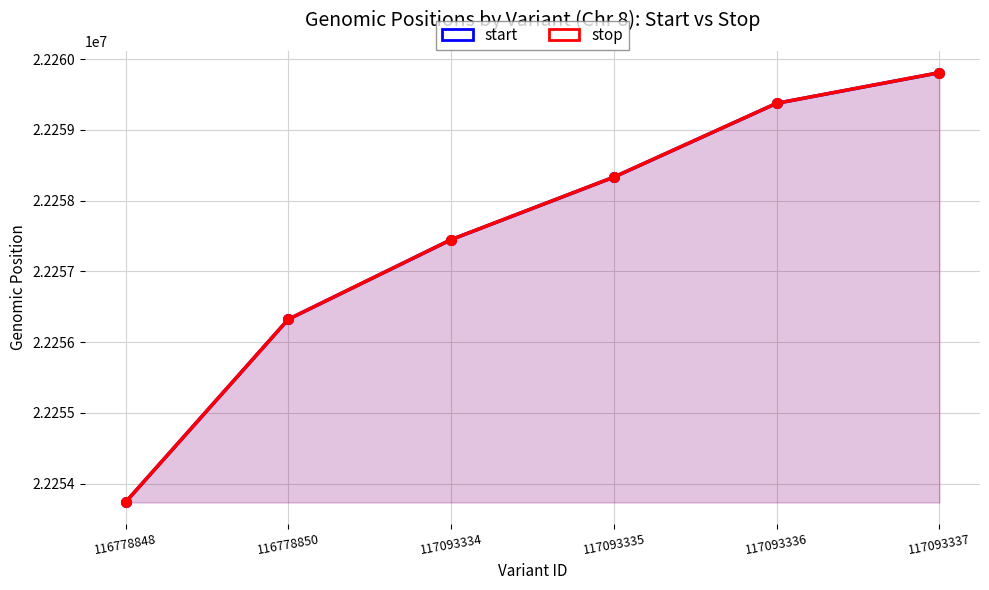

List the series in order of their overall mean, lowest first.

start, stop